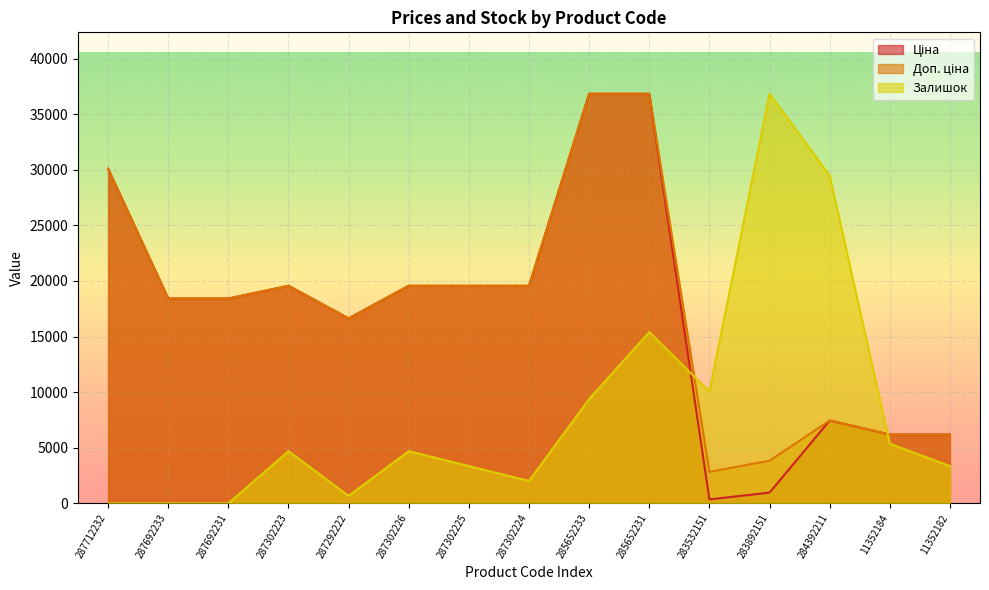

What is the label of the 15th point from the left?

11352182